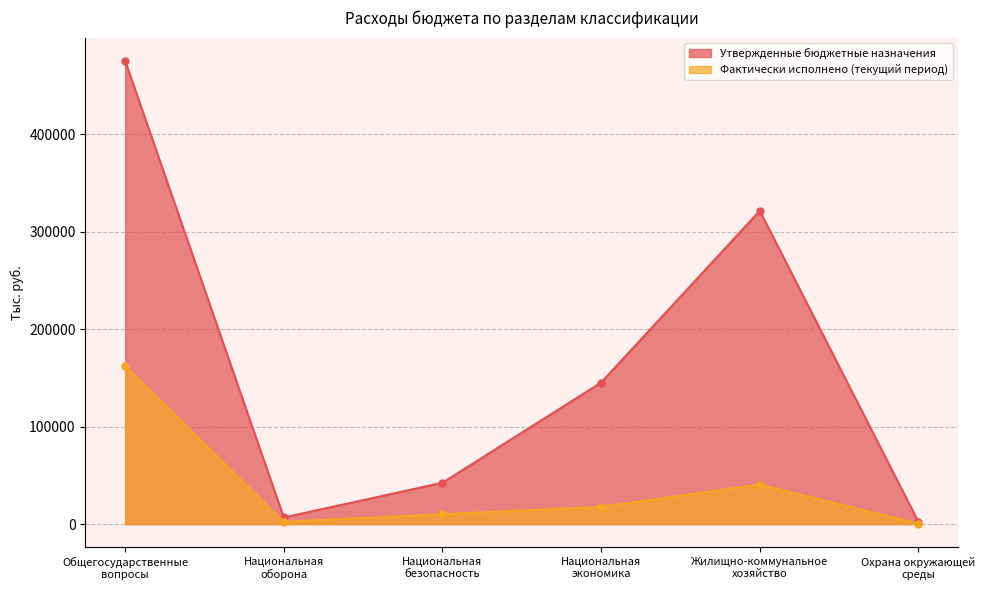

At which label does Фактически исполнено (текущий период) reach its peak?

Общегосударственные
вопросы